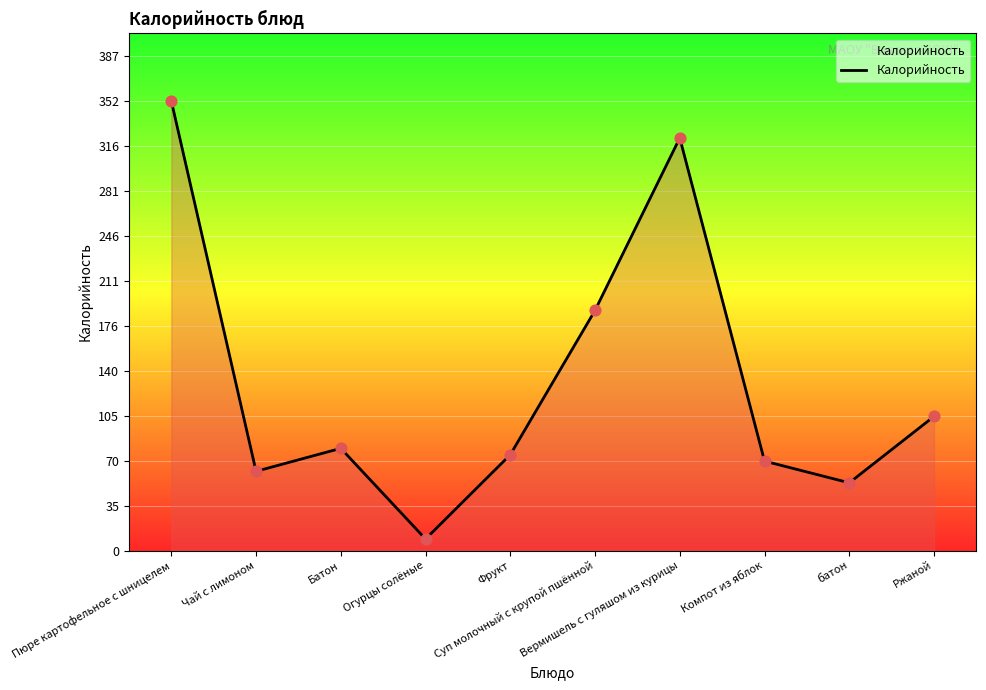

Between батон and Суп молочный с крупой пшённой, which is larger?

Суп молочный с крупой пшённой